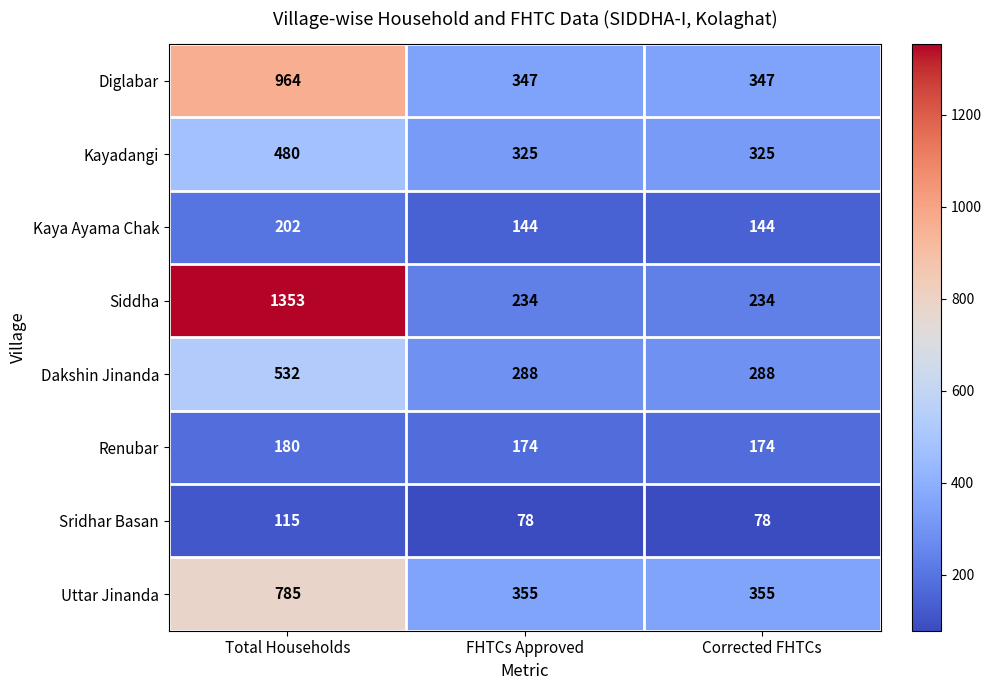

How many Renubar values are between 174 and 180?

3